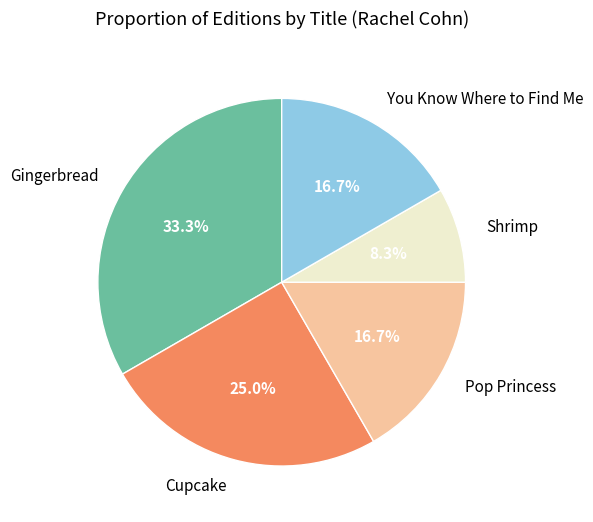

To the nearest percent, what is the combined percentage of Pop Princess and You Know Where to Find Me?

33%